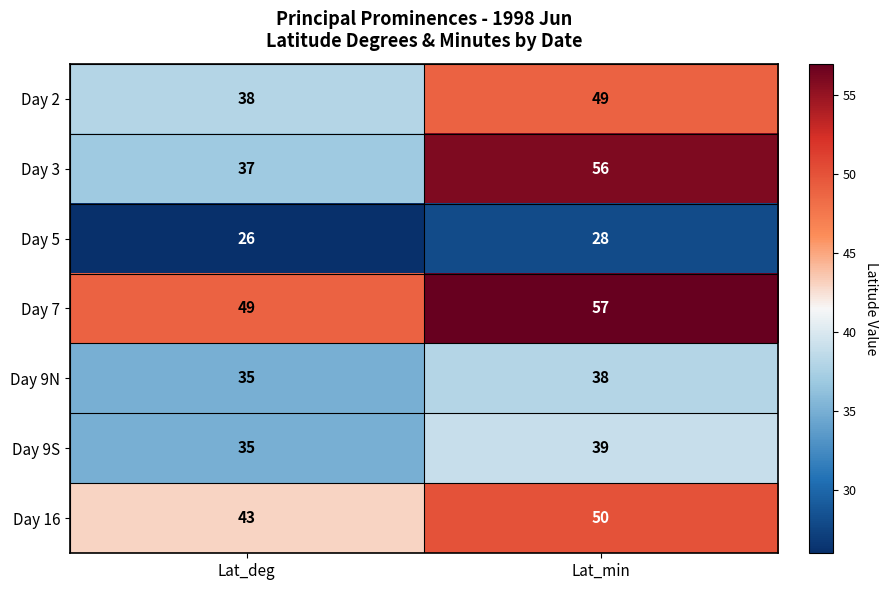

Reading left to right, extract all data points from this chart.

Day 2: Lat_deg=38	Lat_min=49
Day 3: Lat_deg=37	Lat_min=56
Day 5: Lat_deg=26	Lat_min=28
Day 7: Lat_deg=49	Lat_min=57
Day 9N: Lat_deg=35	Lat_min=38
Day 9S: Lat_deg=35	Lat_min=39
Day 16: Lat_deg=43	Lat_min=50